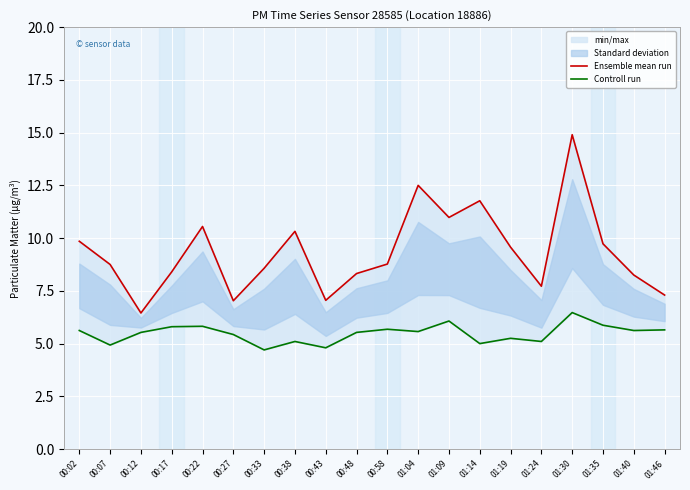

What is the difference between the Controll run values at 00:38 and 01:09?

1.0